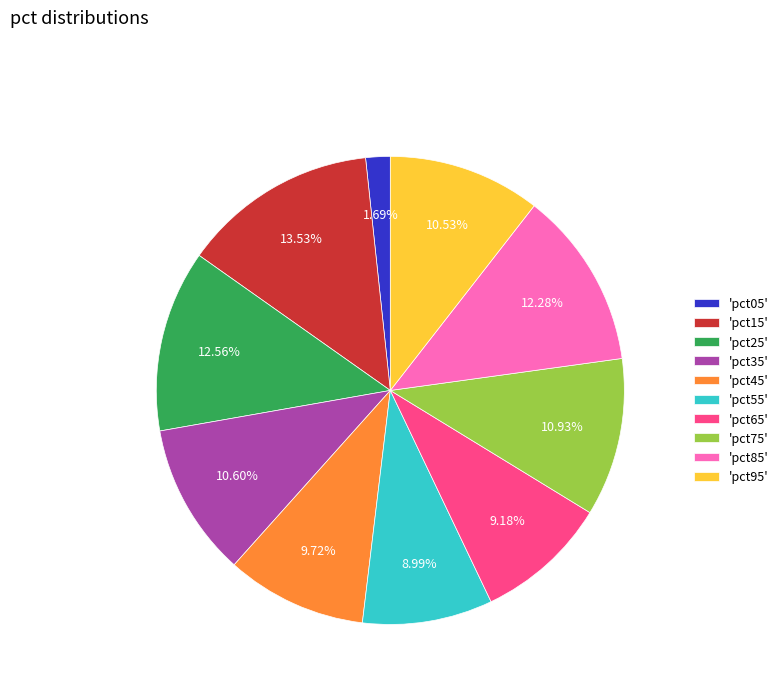

Does any single category account for the majority?

No